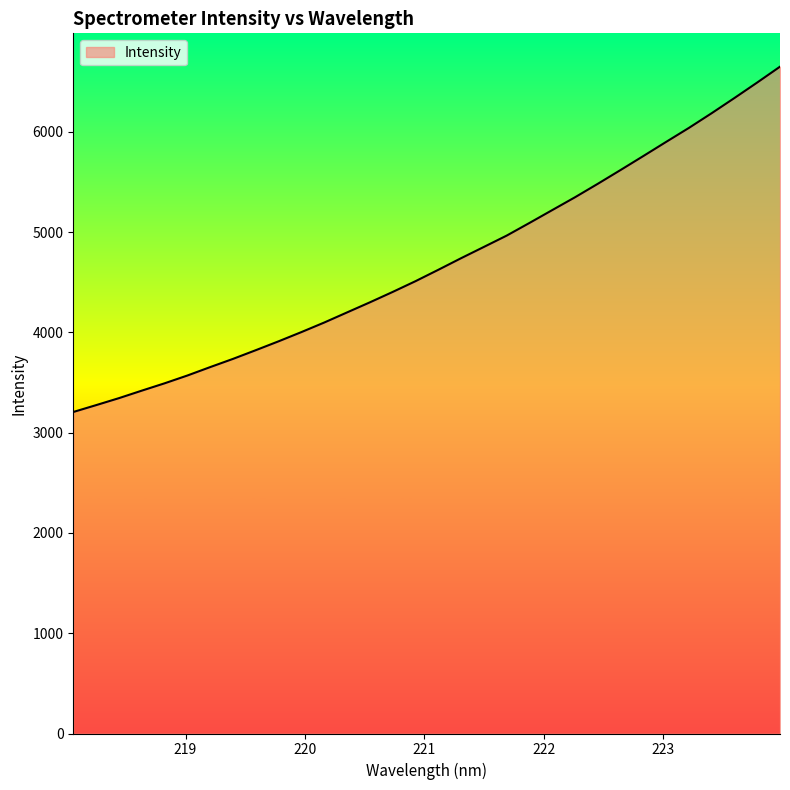

What is the average value?

4696.0